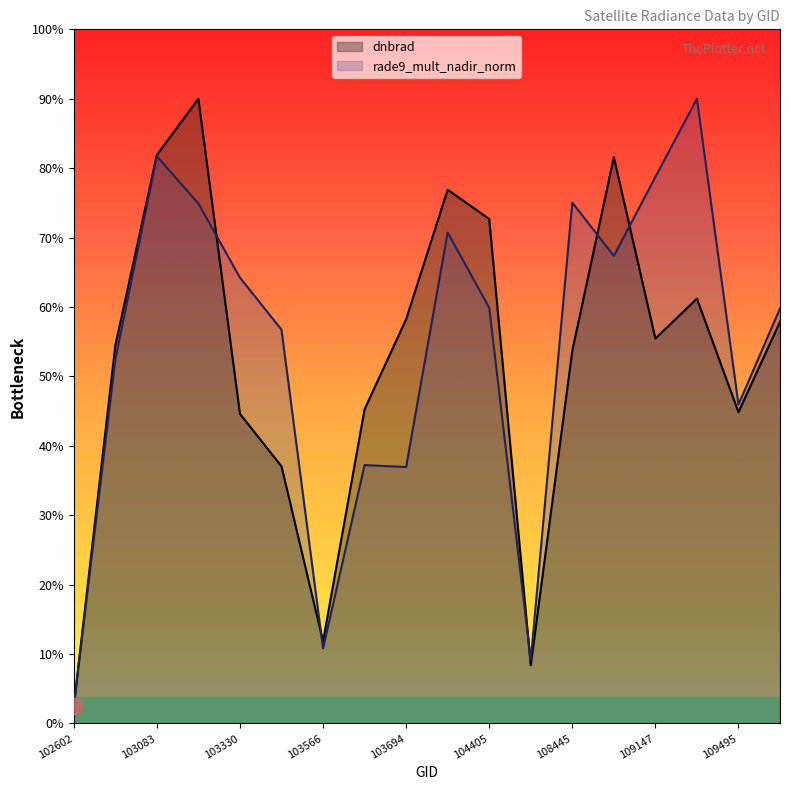

How many data points does each series have?

18